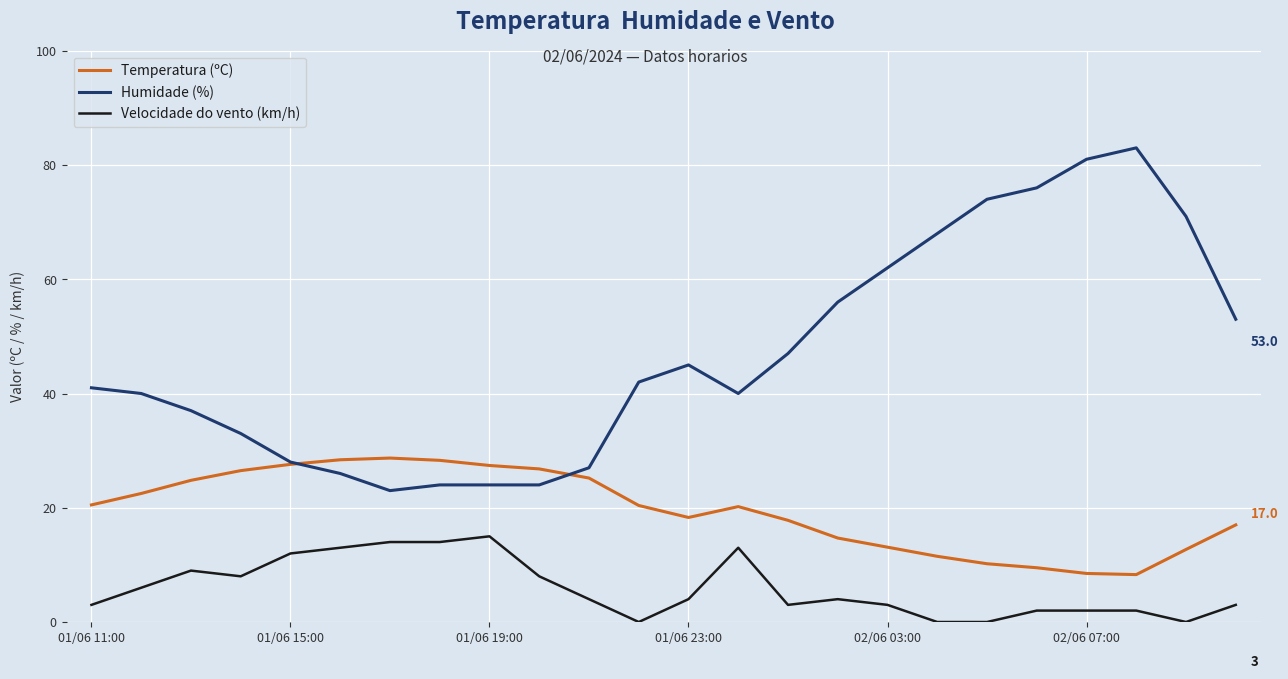

Rank the series by their average value, from lowest to highest.

Velocidade do vento (km/h), Temperatura (ºC), Humidade (%)